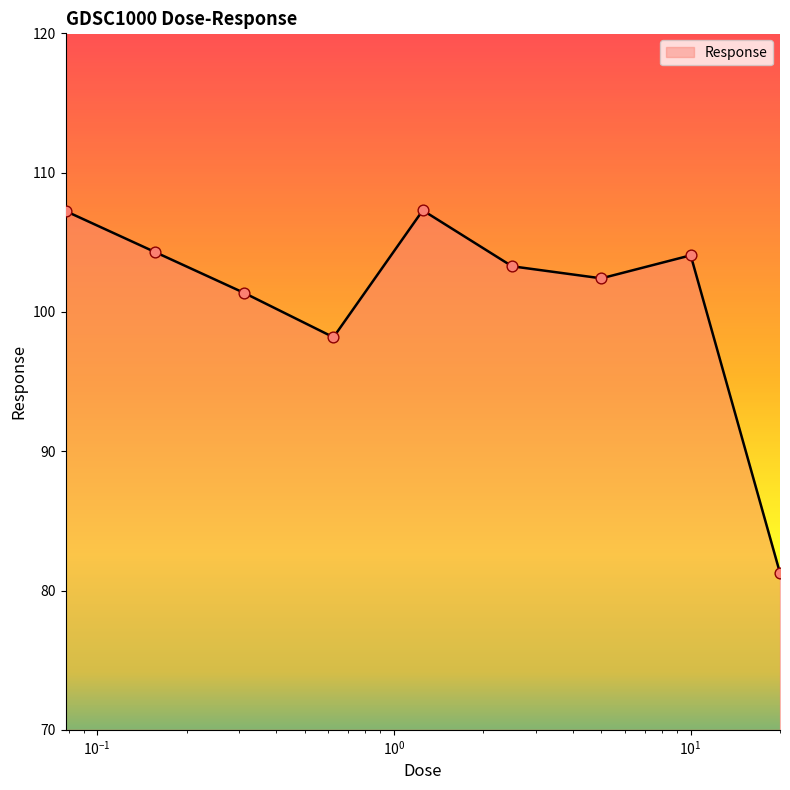

What is the difference between the maximum and minimum values?

26.0